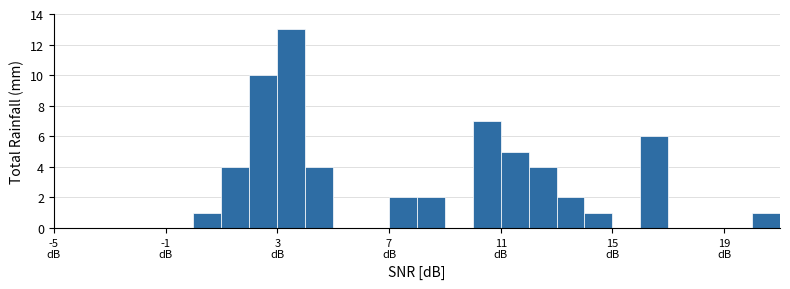

Around what value on the x-axis is the tallest bar? Give the approximate position of its centre, as read against the axis.

3.5